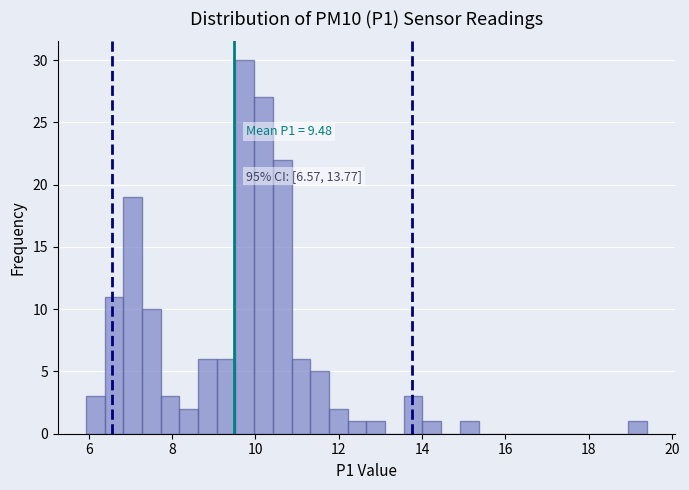

Around what value on the x-axis is the tallest bar? Give the approximate position of its centre, as read against the axis.

9.8